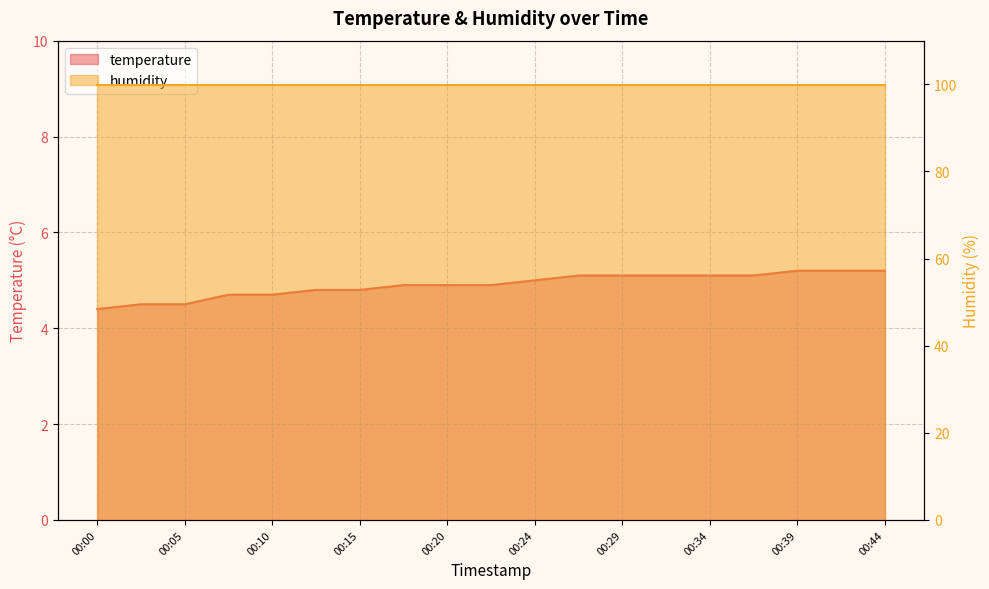

Reading left to right, extract all data points from this chart.

00:00=4.4	00:02=4.5	00:05=4.5	00:07=4.7	00:10=4.7	00:12=4.8	00:15=4.8	00:17=4.9	00:20=4.9	00:22=4.9	00:24=5.0	00:27=5.1	00:29=5.1	00:32=5.1	00:34=5.1	00:37=5.1	00:39=5.2	00:42=5.2	00:44=5.2